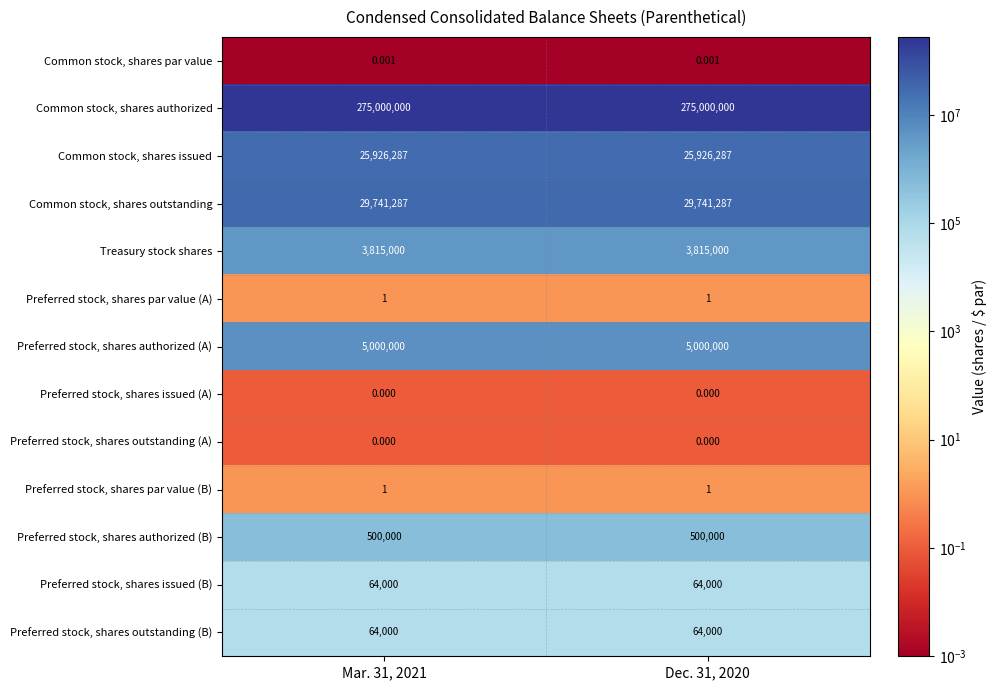

Which series has the largest total across all categories?

Common stock, shares authorized